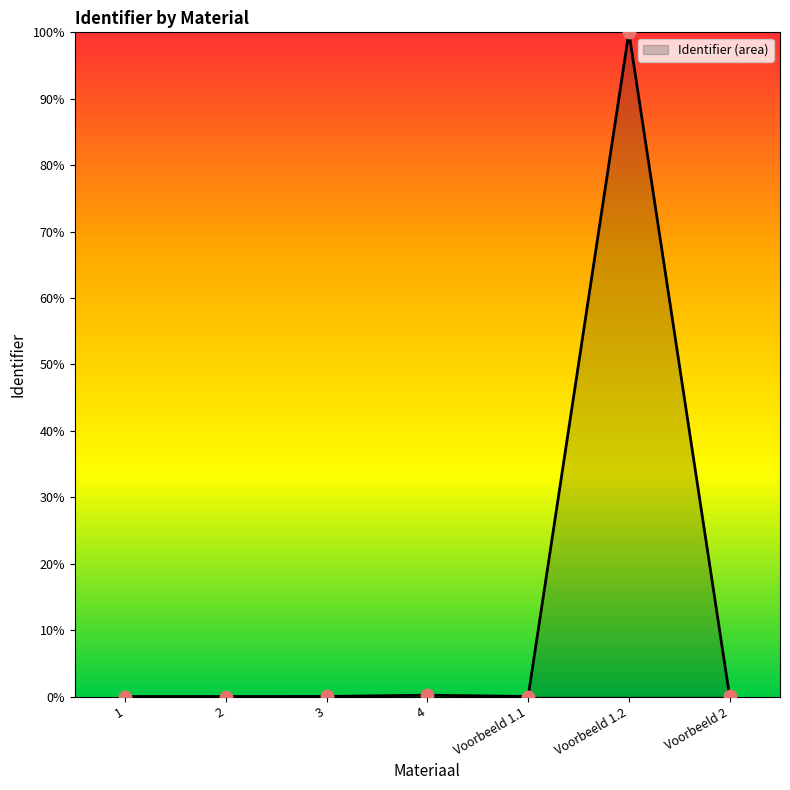

What is the difference between the maximum and second lowest values?

100.0